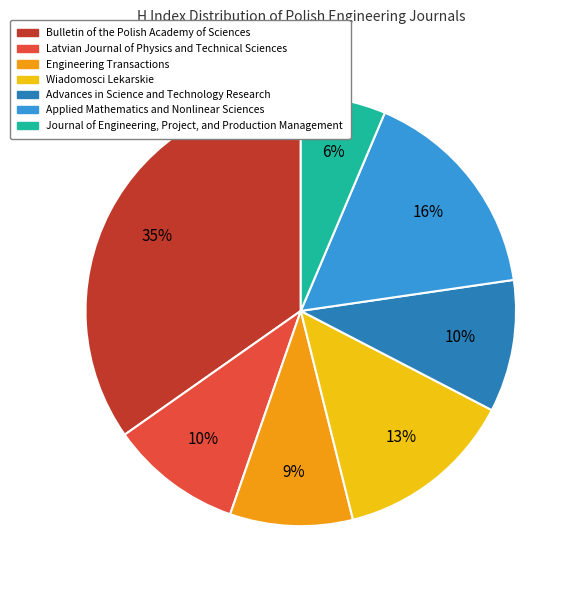

Is there a majority slice in this chart?

No